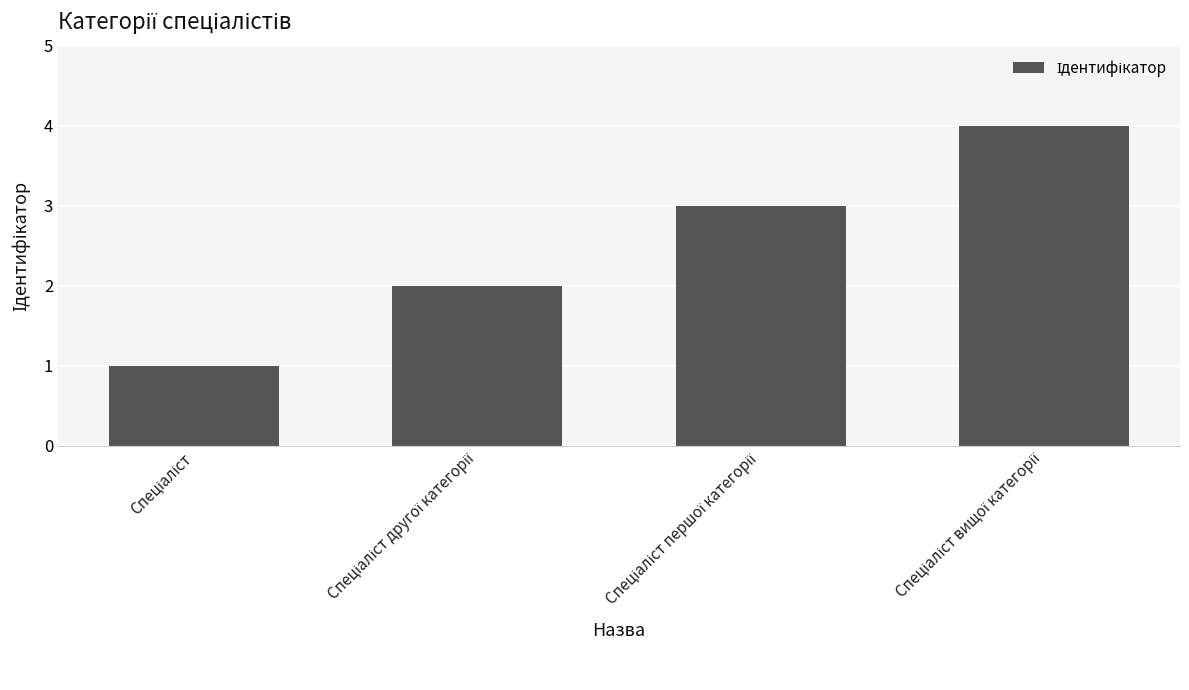

What is the difference between the maximum and minimum values?

3